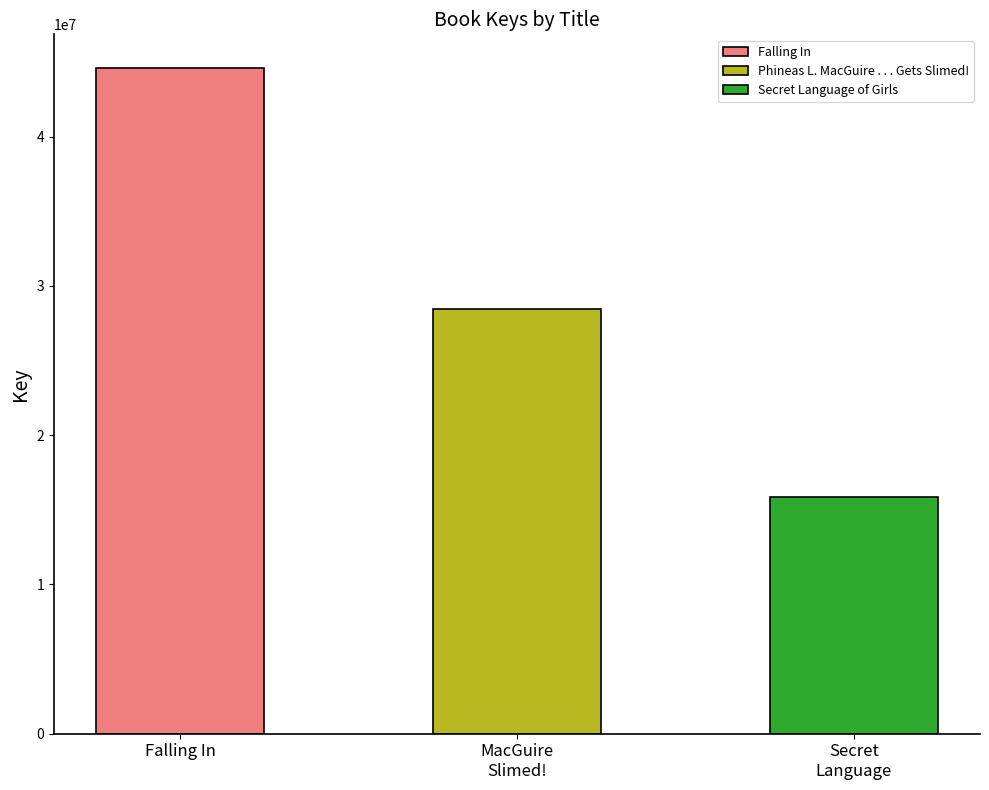

Which category has the highest value across all series?

Falling In